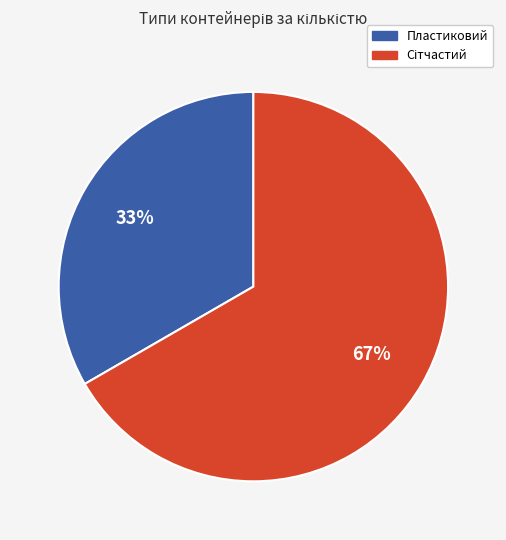

What is the smallest slice in the pie chart?

Пластиковий